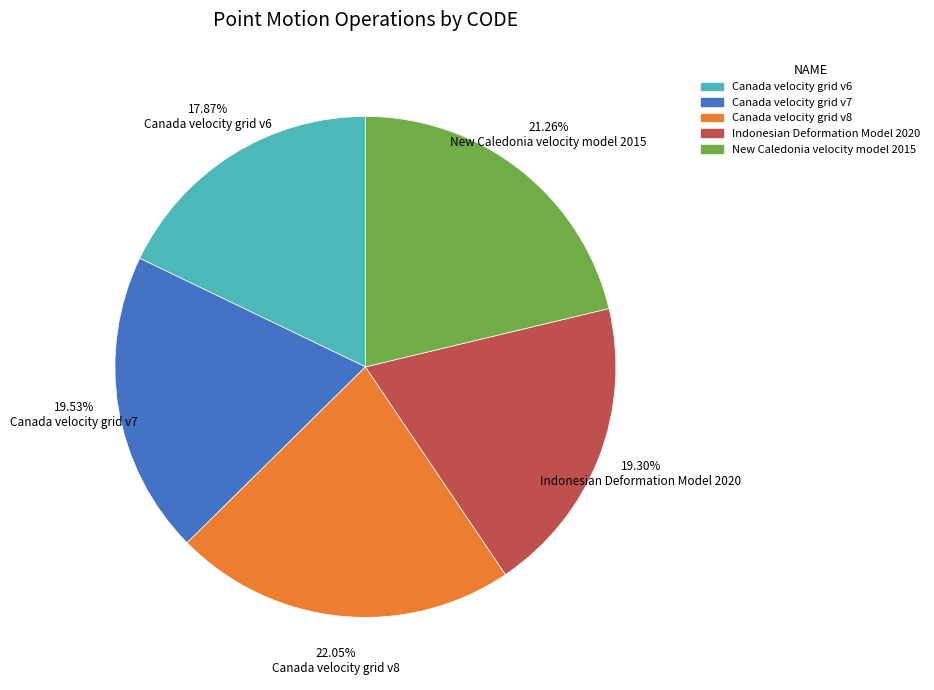

The New Caledonia velocity model 2015 slice represents 32% of the pie. True or false?

False